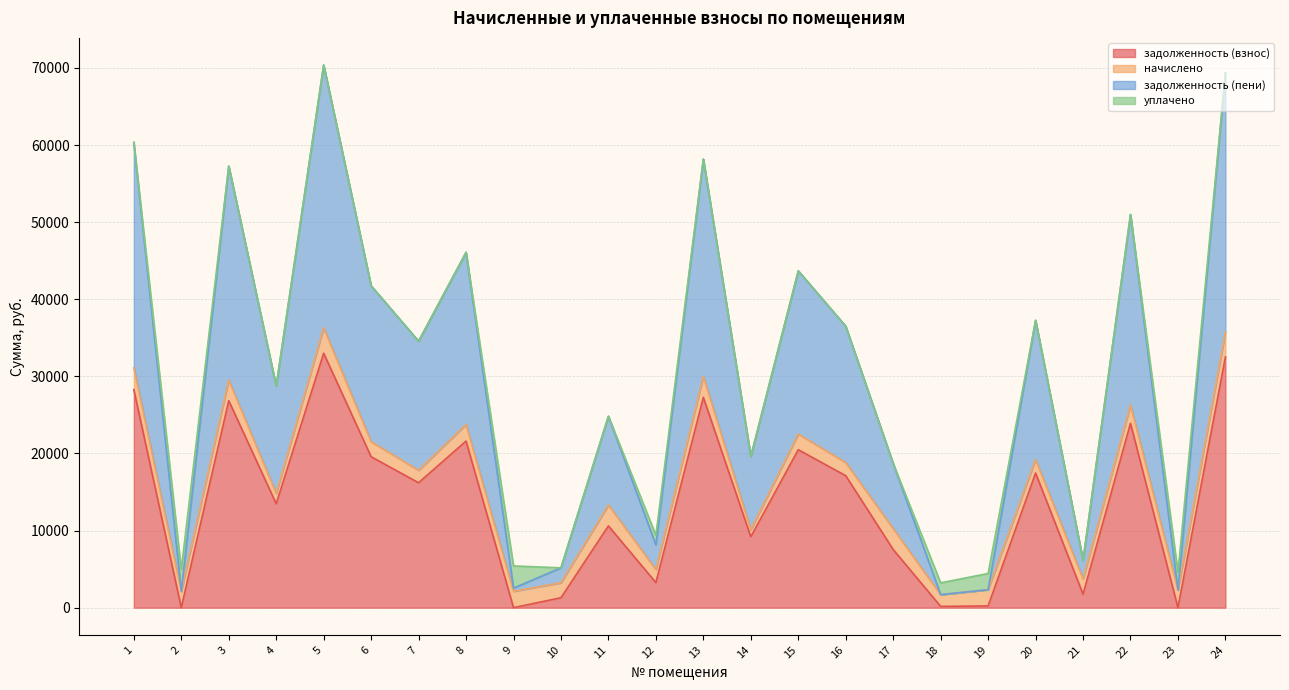

At which category is the sum across all series the highest?

5